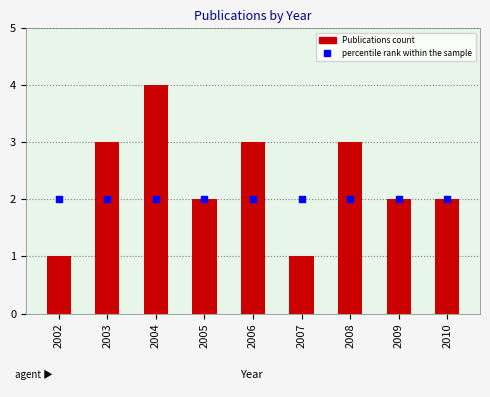

What are all the series names shown in the legend?

Publications, percentile rank within the sample